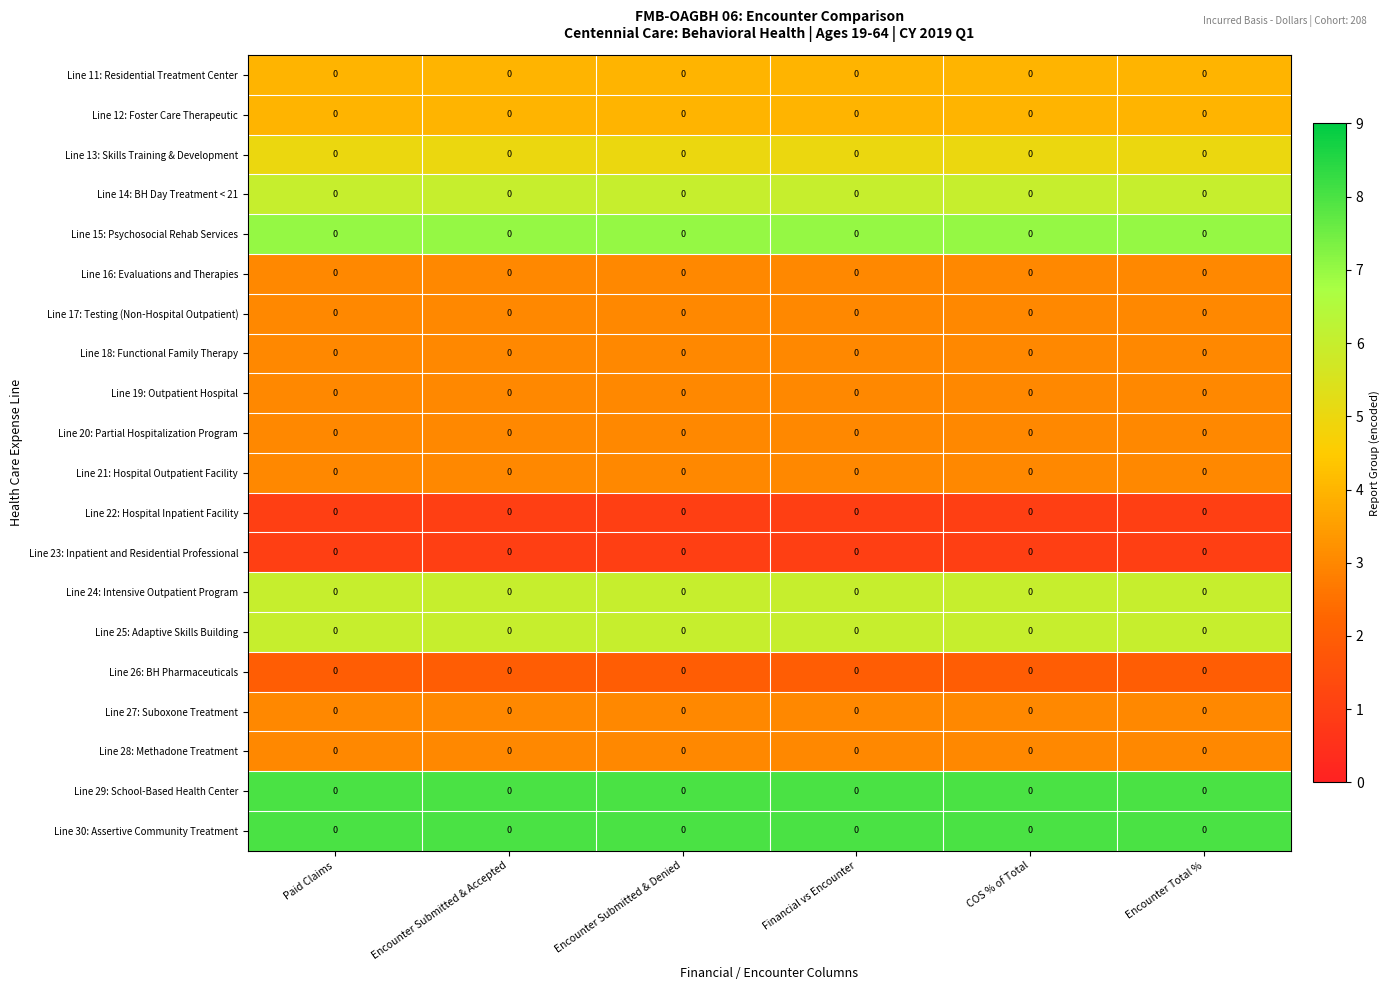

Rank the series at Paid Claims from lowest to highest value.

Line 22: Hospital Inpatient Facility, Line 23: Inpatient and Residential Professional, Line 26: BH Pharmaceuticals, Line 16: Evaluations and Therapies, Line 17: Testing (Non-Hospital Outpatient), Line 18: Functional Family Therapy, Line 19: Outpatient Hospital, Line 20: Partial Hospitalization Program, Line 21: Hospital Outpatient Facility, Line 27: Suboxone Treatment, Line 28: Methadone Treatment, Line 11: Residential Treatment Center, Line 12: Foster Care Therapeutic, Line 13: Skills Training & Development, Line 14: BH Day Treatment < 21, Line 24: Intensive Outpatient Program, Line 25: Adaptive Skills Building, Line 15: Psychosocial Rehab Services, Line 29: School-Based Health Center, Line 30: Assertive Community Treatment